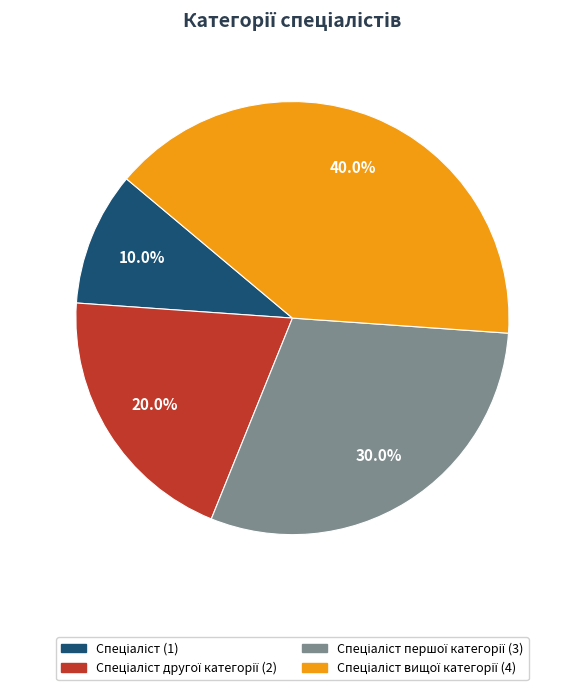

How many segments does this pie chart have?

4